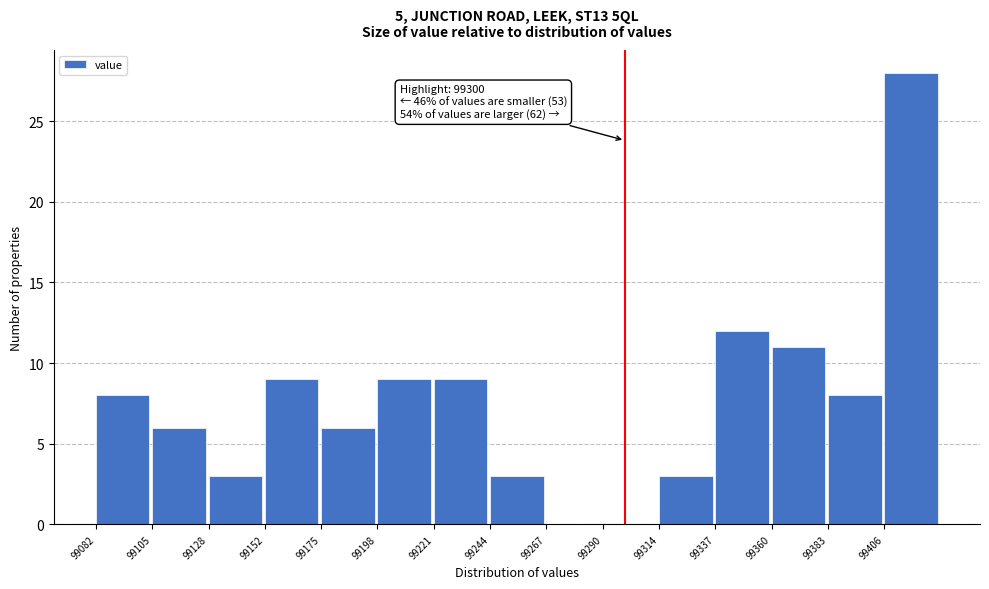

Which range on the x-axis has the tallest bar?

99405 to 99430